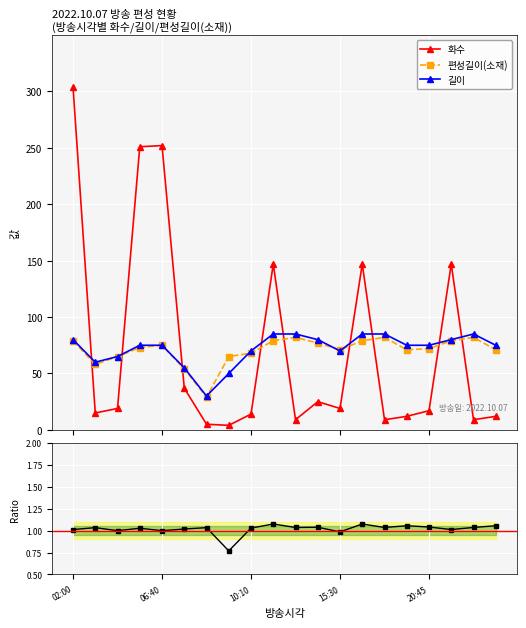

What is the average value of the 화수 series?

73